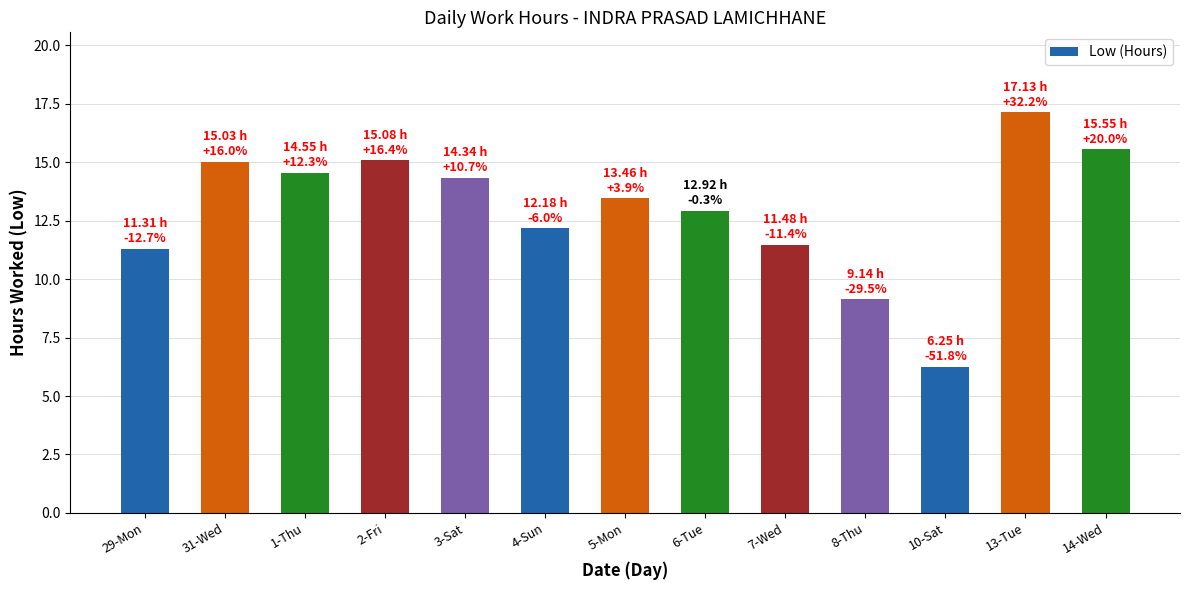

Between 1-Thu and 13-Tue, which is larger?

13-Tue